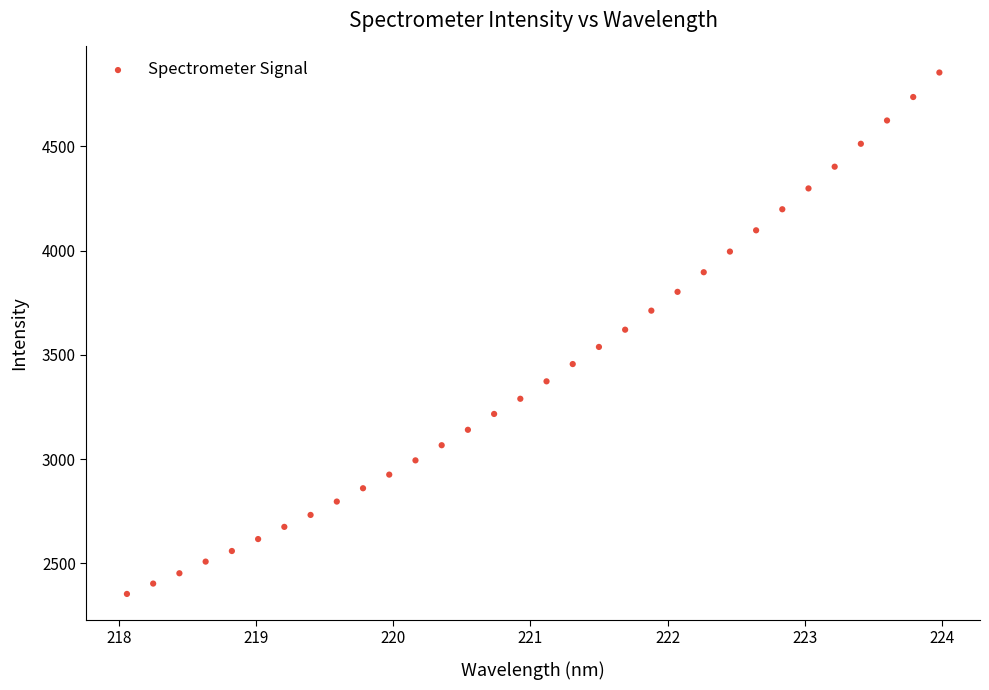

What is the range of Y values (max minus min)?

2501.2